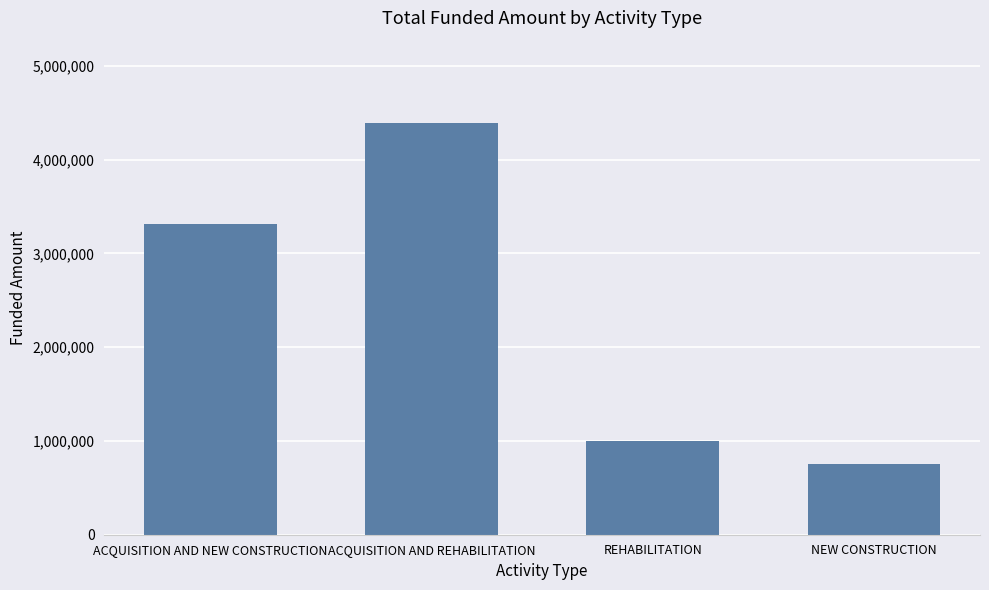

Are the bars horizontal?

No